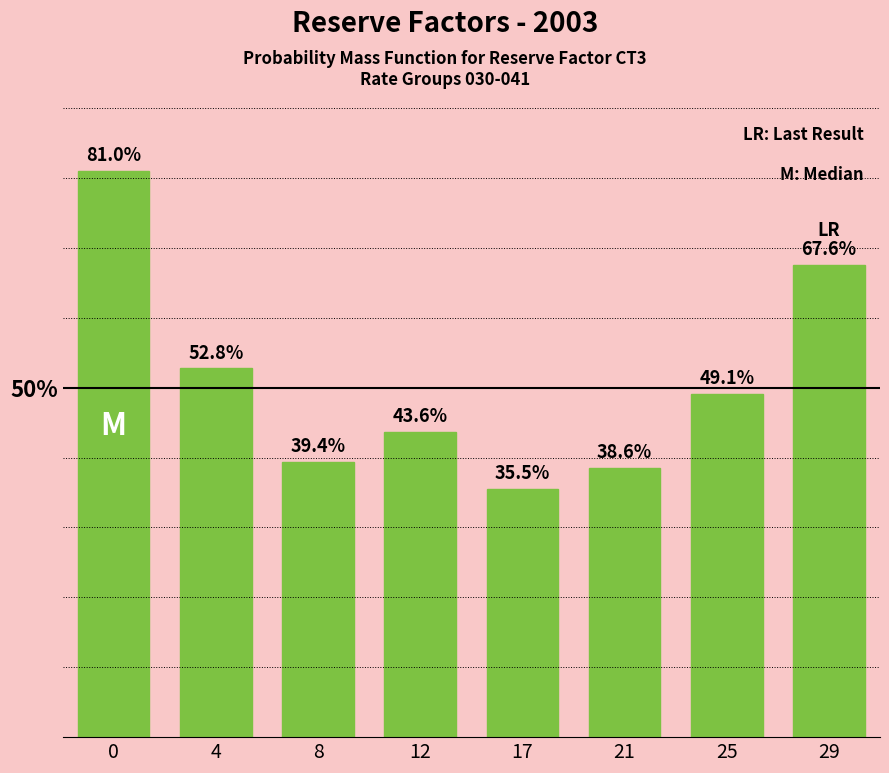

Reading left to right, what are all the values shown in this chart?

0=81.0	4=52.8	8=39.4	12=43.6	17=35.5	21=38.6	25=49.1	29=67.6